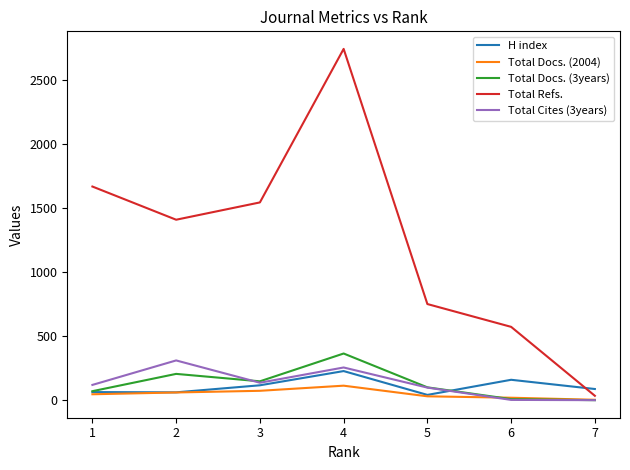

At which category does Total Cites (3years) reach its first local peak?

2